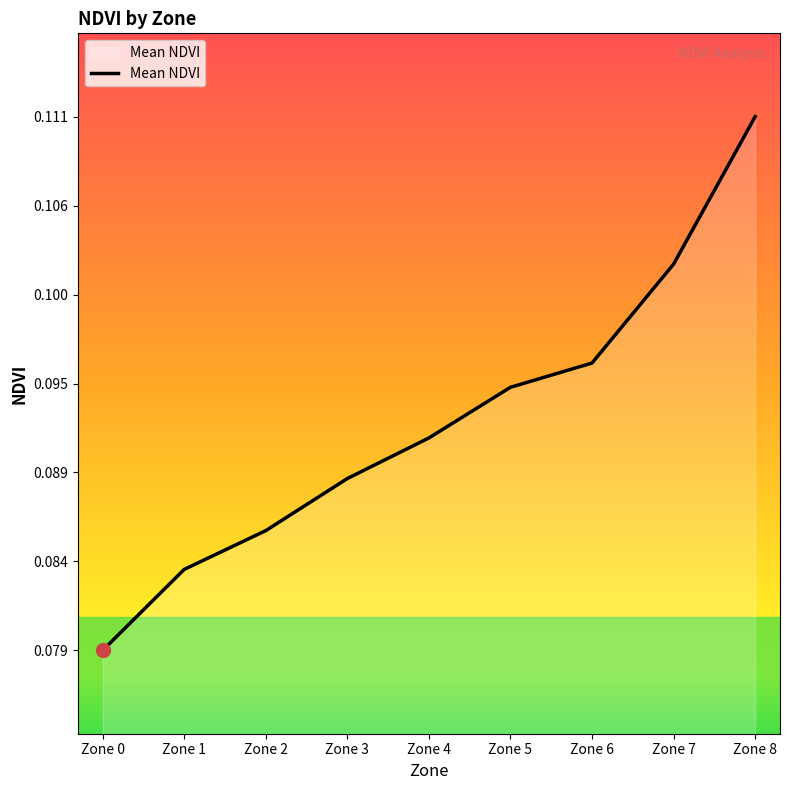

Count the values in the range 0 to 1.

9